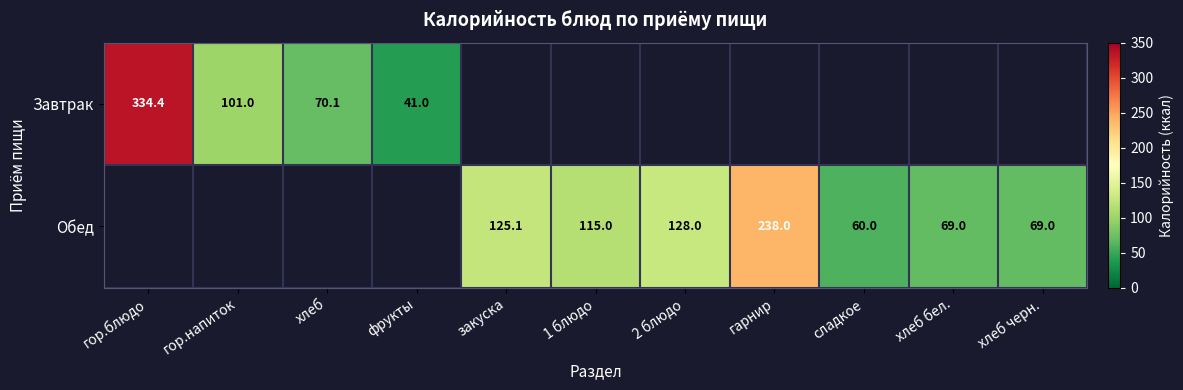

The Обед series shows 94.6 at хлеб бел.. True or false?

False